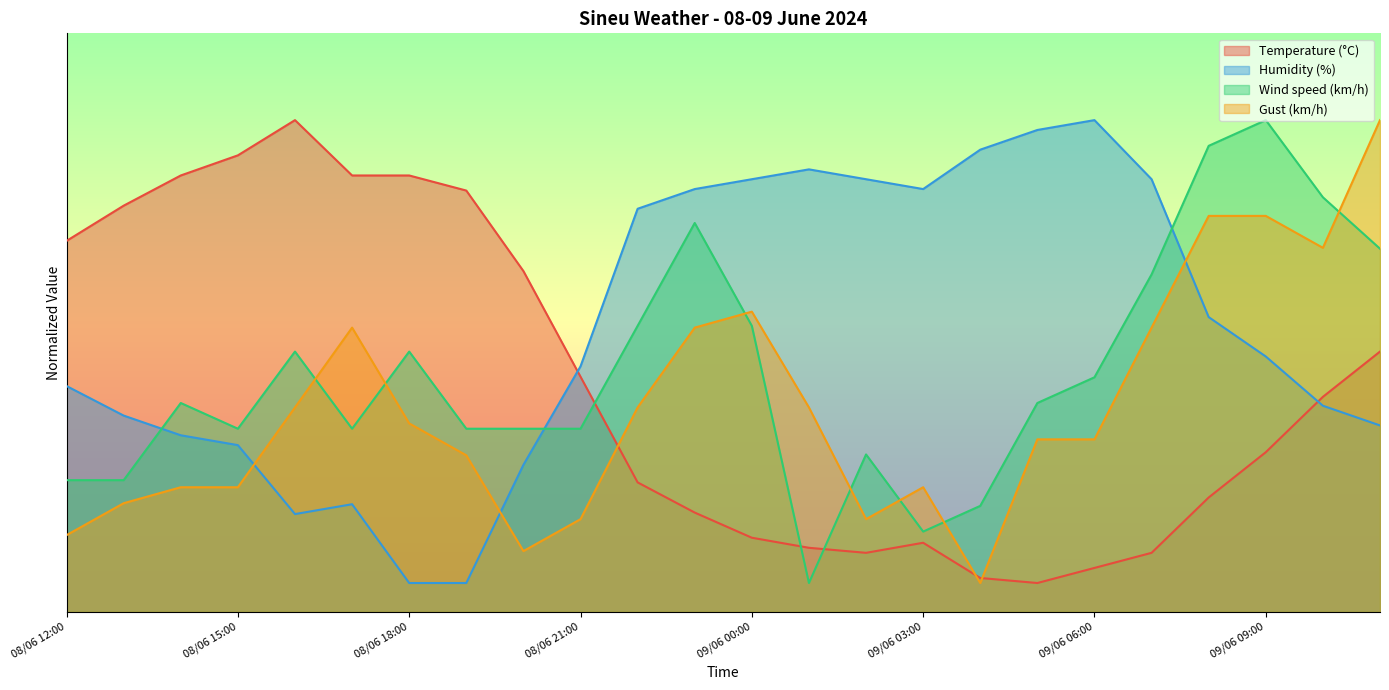

After their last crossing, which series has the higher values: Humidity (%) or Wind speed (km/h)?

Wind speed (km/h)